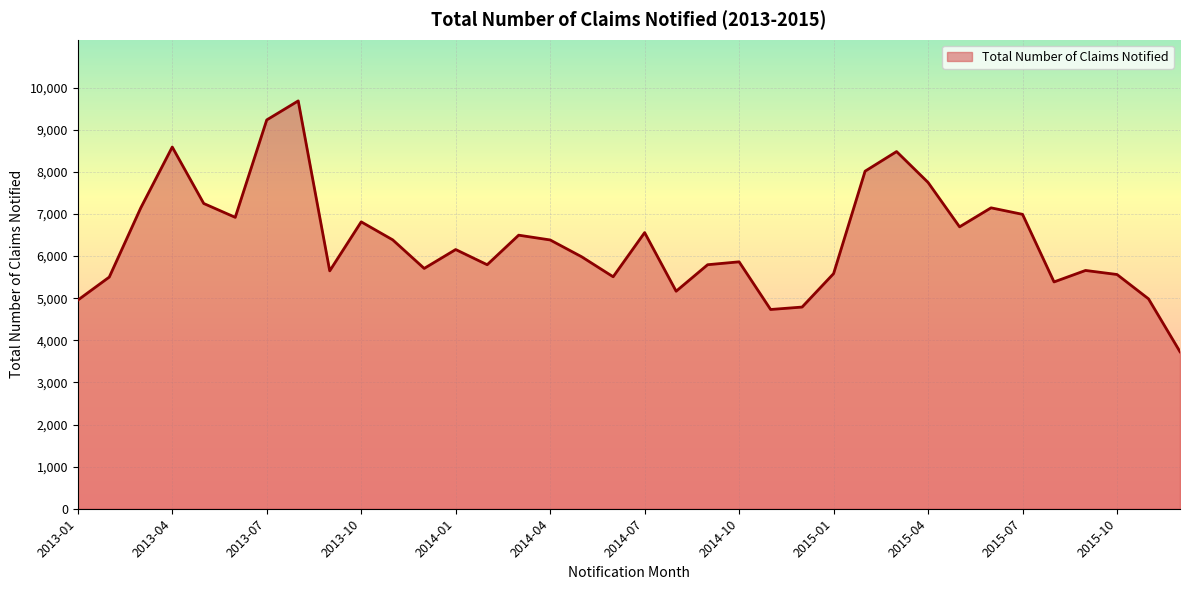

How many categories are shown in the chart?

36